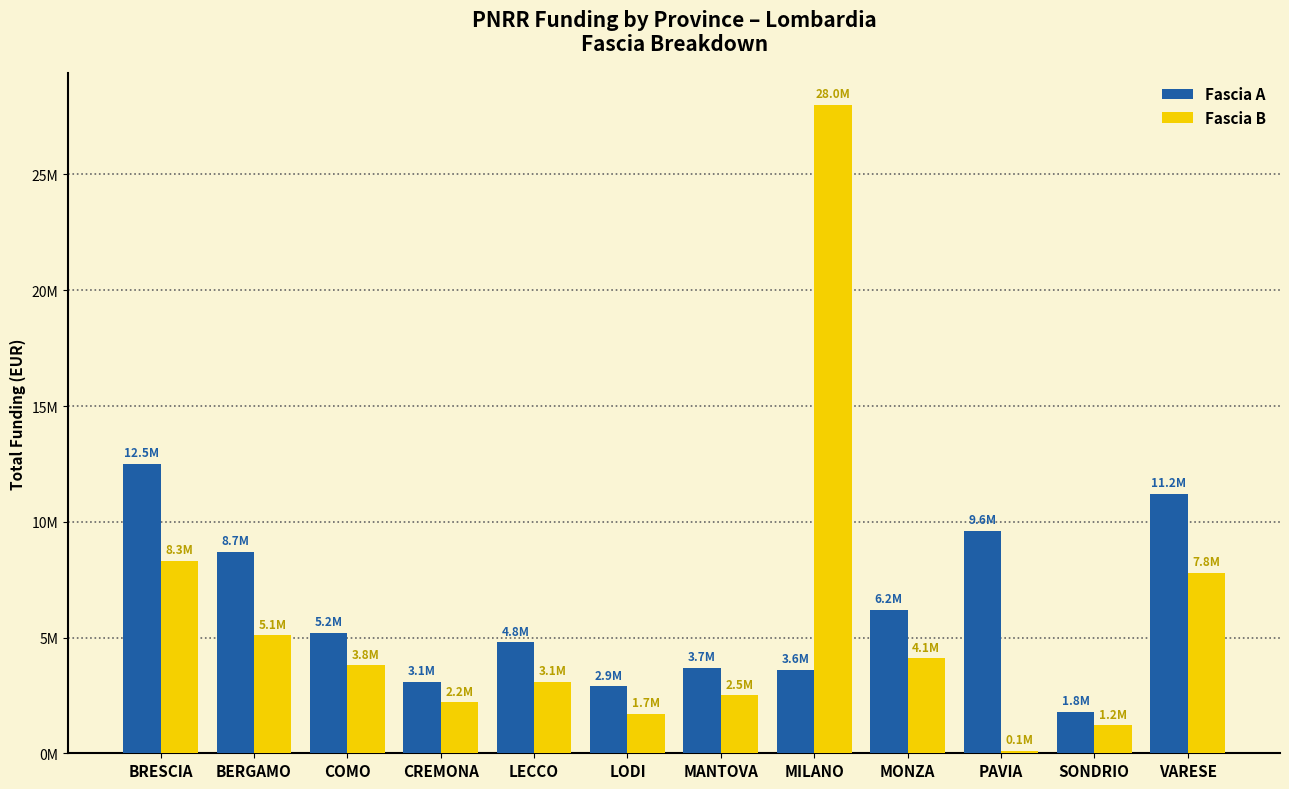

What is the sum of the Fascia B values at BERGAMO and PAVIA?

5196064